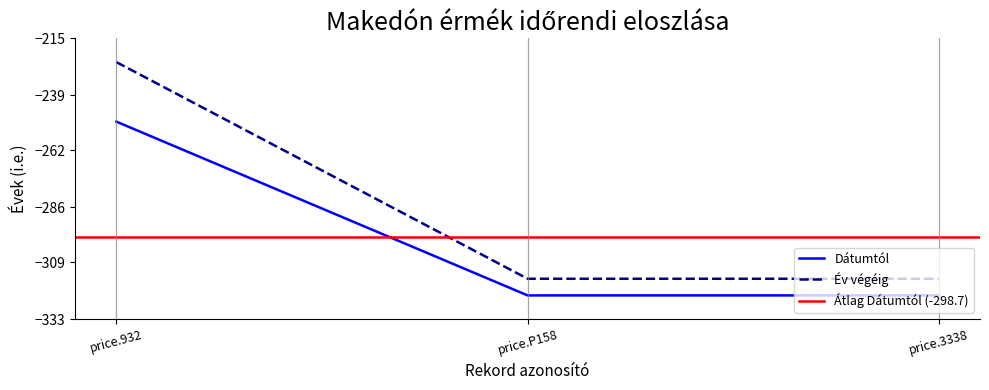

Which has a higher value, price.P158 or price.932?

price.932